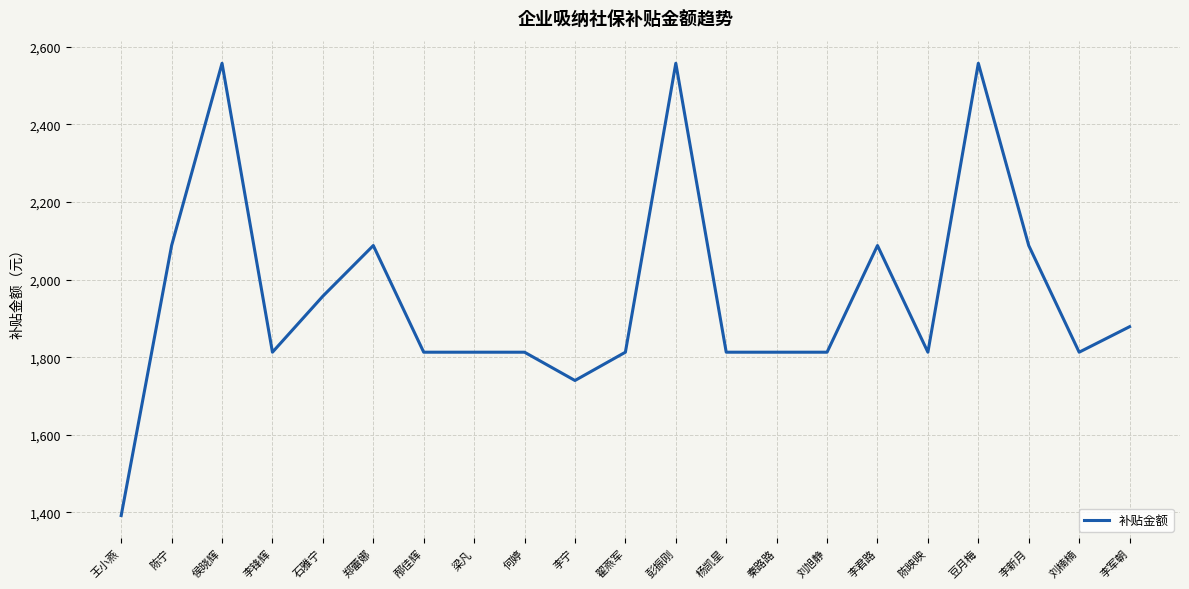

True or false: the data shows 832.8 at 陈宁.

False